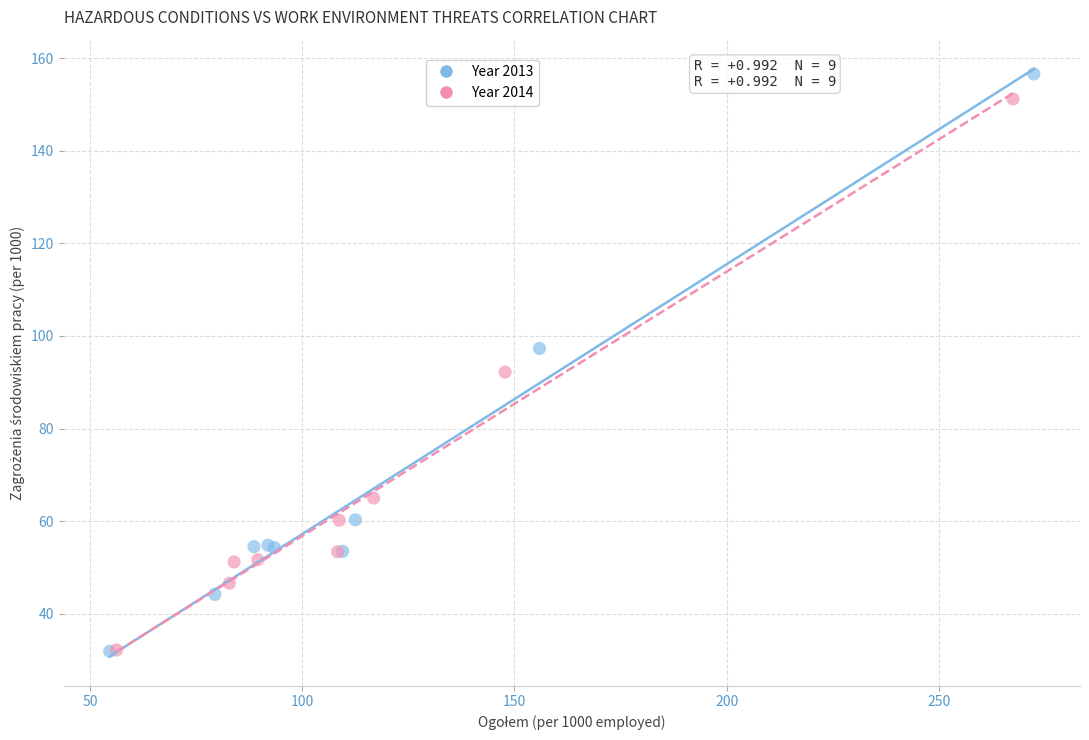

Which series has the widest spread of Y values?

Year 2013